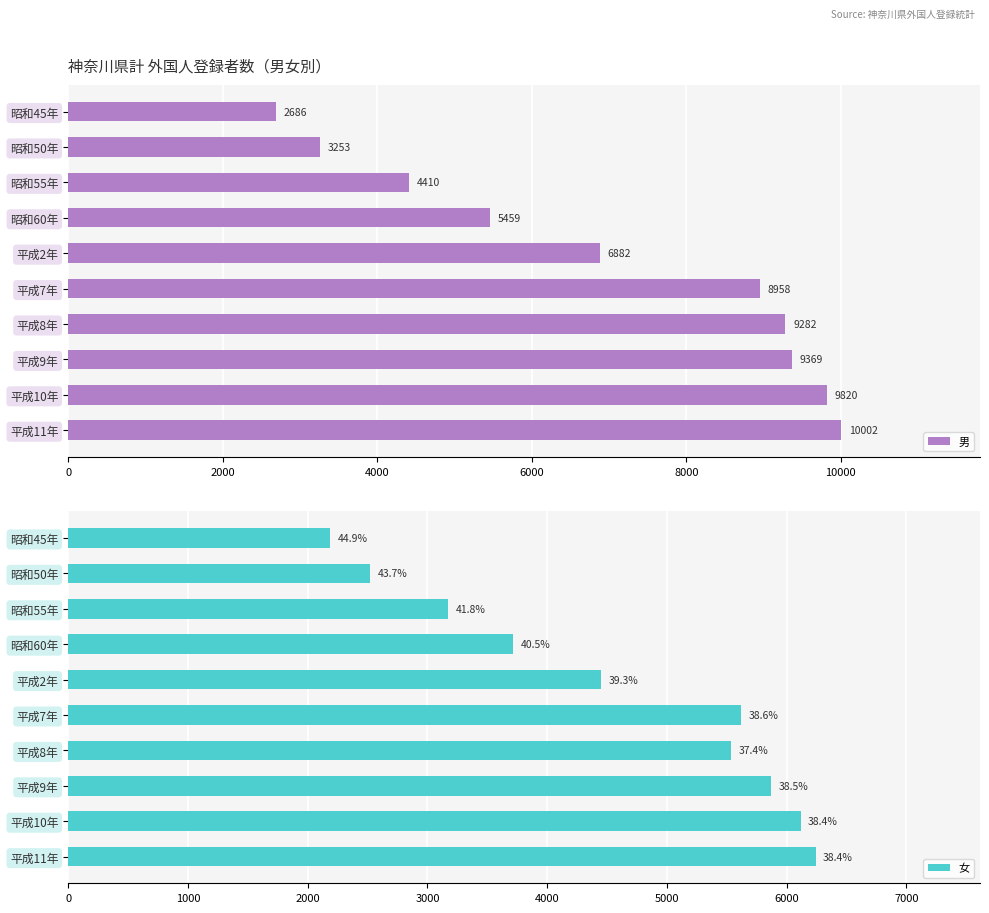

True or false: 男 has a value of 11482 at 平成2年.

False